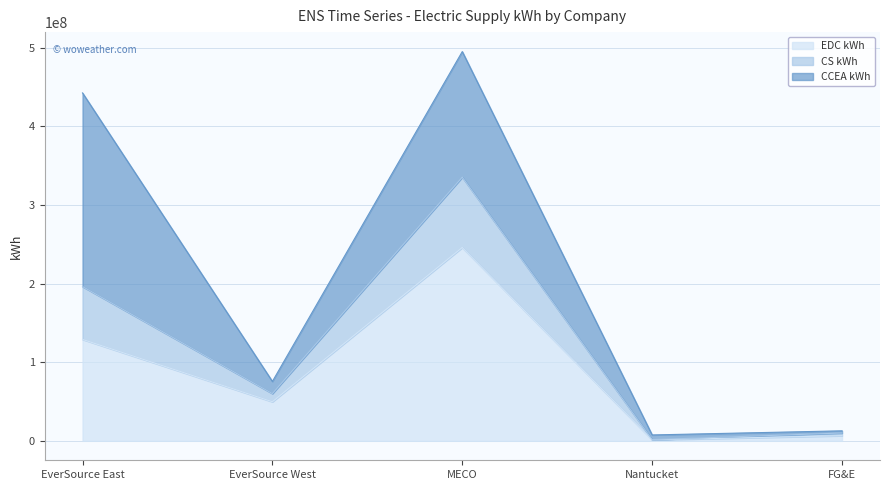

What is the value of the CS kWh point at the 4th from the left?

7465333.0